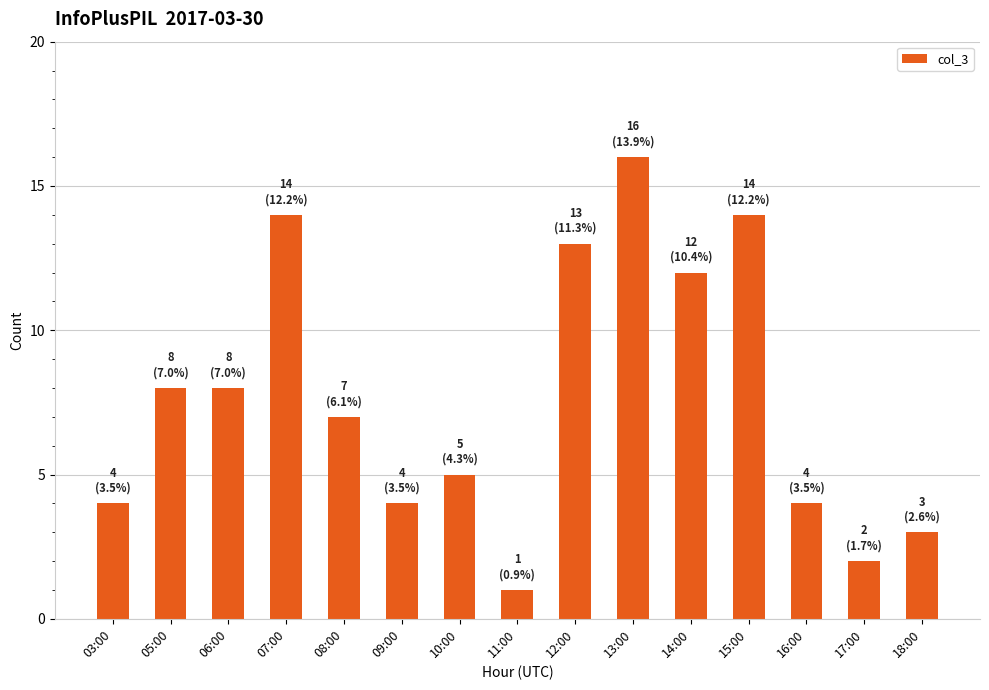

Between 12:00 and 15:00, which is larger?

15:00